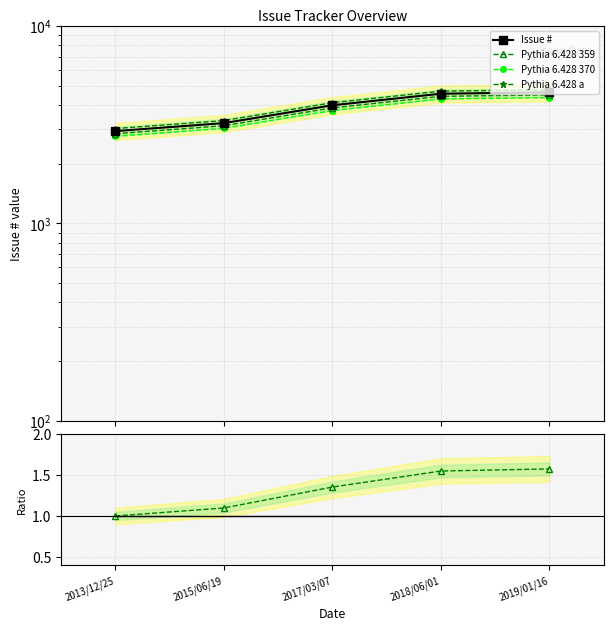

What is the label of the 1st point from the left?

2013/12/25